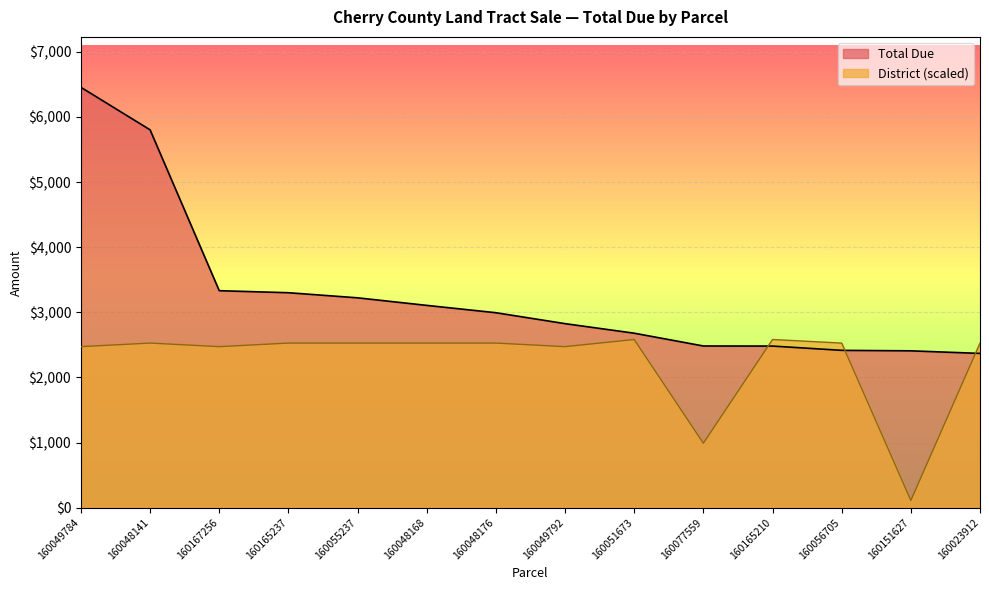

What is the value of the Total Due point at the 9th from the left?

2678.9